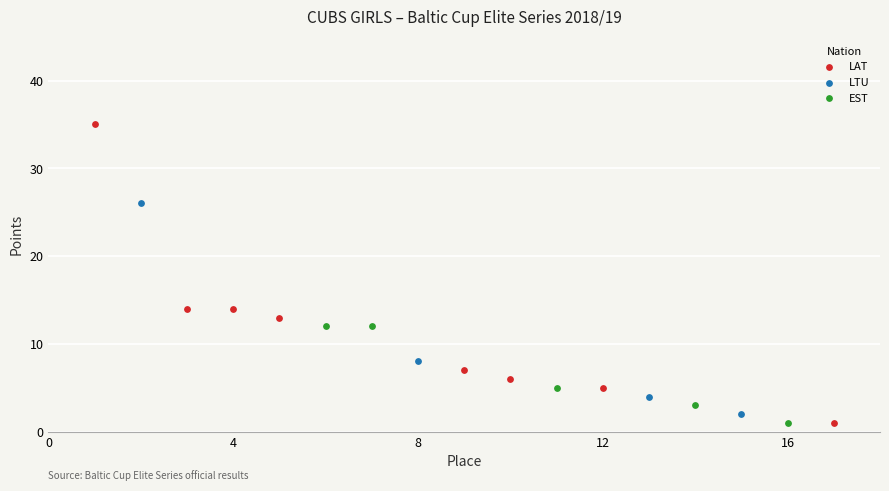

Which series reaches the maximum Y coordinate?

LAT